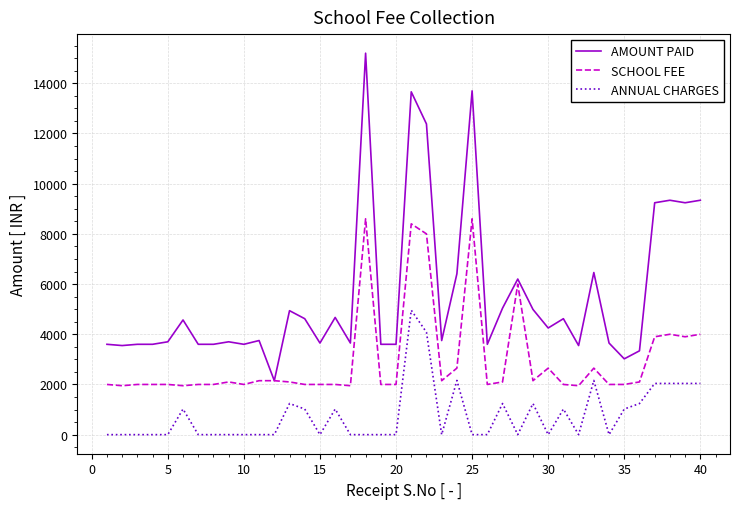

List the series in order of their overall mean, lowest first.

ANNUAL CHARGES, SCHOOL FEE, AMOUNT PAID